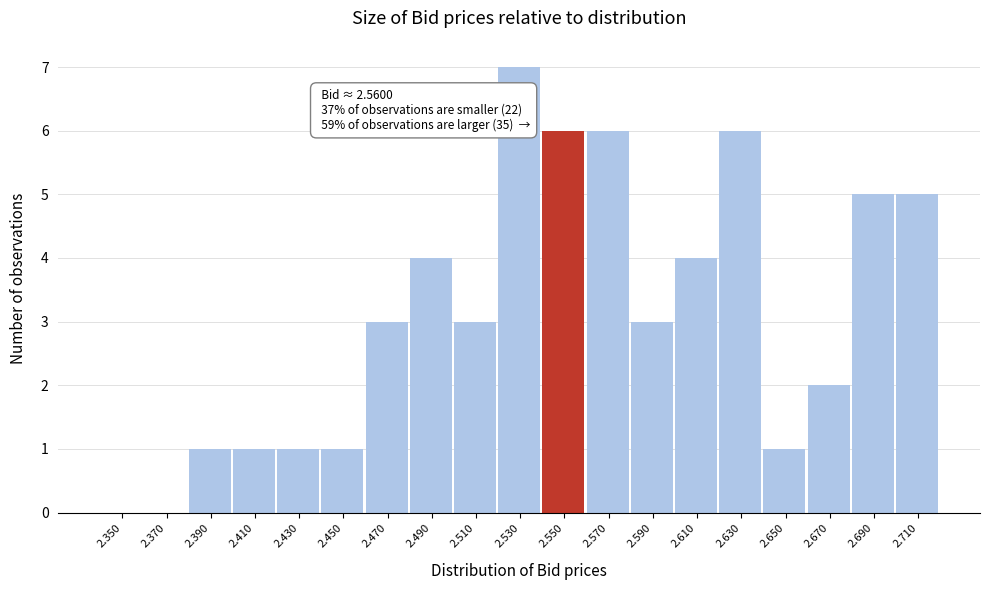

Reading left to right, what are all the values shown in this chart?

2.350=0	2.370=0	2.390=1	2.410=1	2.430=1	2.450=1	2.470=3	2.490=4	2.510=3	2.530=7	2.550=6	2.570=6	2.590=3	2.610=4	2.630=6	2.650=1	2.670=2	2.690=5	2.710=5